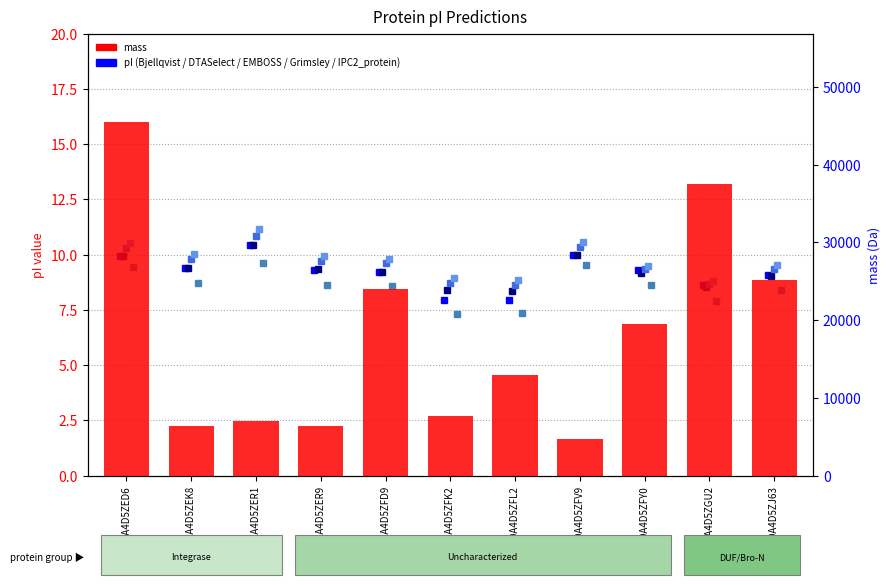

How many distinct data groups are displayed?

6